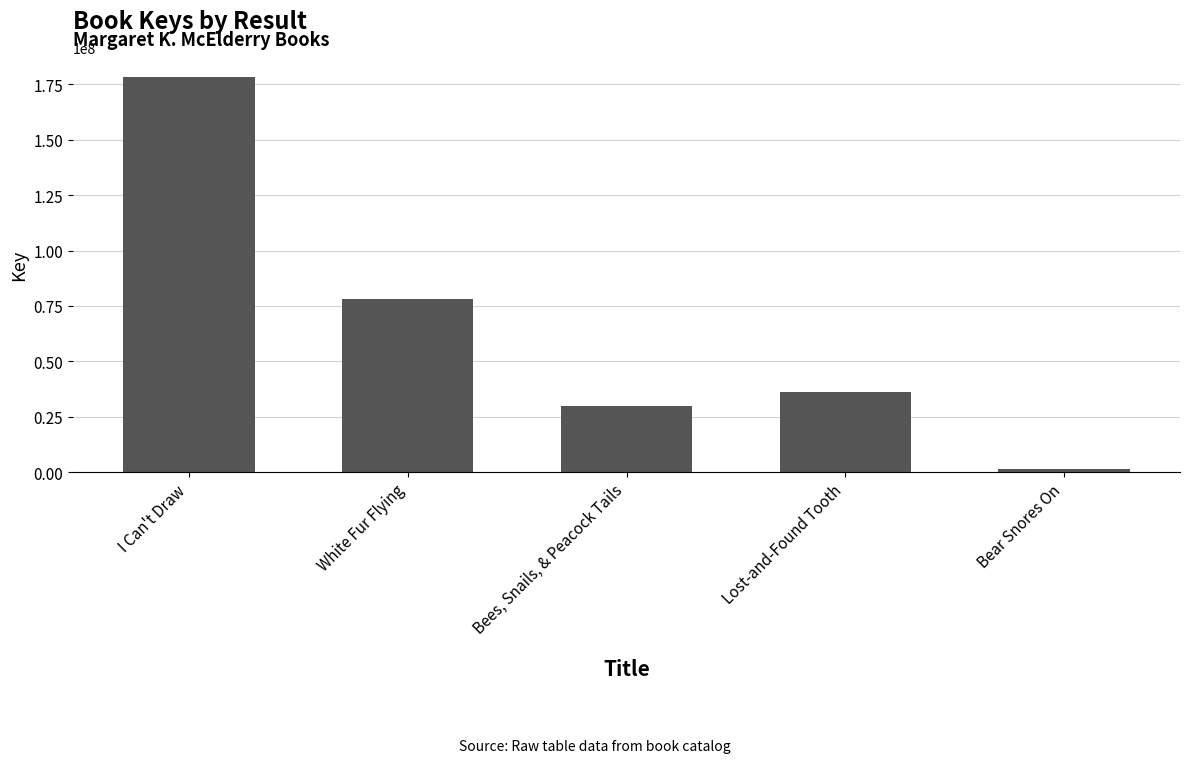

What position from the right is Lost-and-Found Tooth?

2